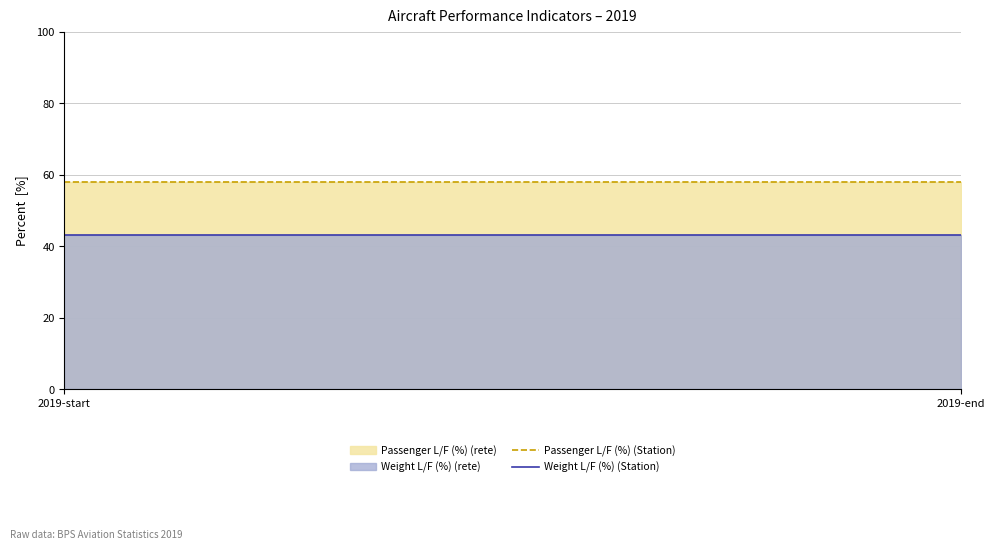

Read the Weight L/F (%) (Station) value at 2019-start.

43